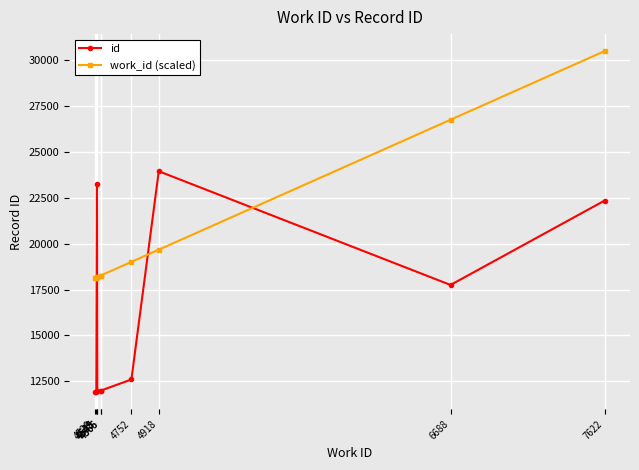

How many series are shown in this chart?

2